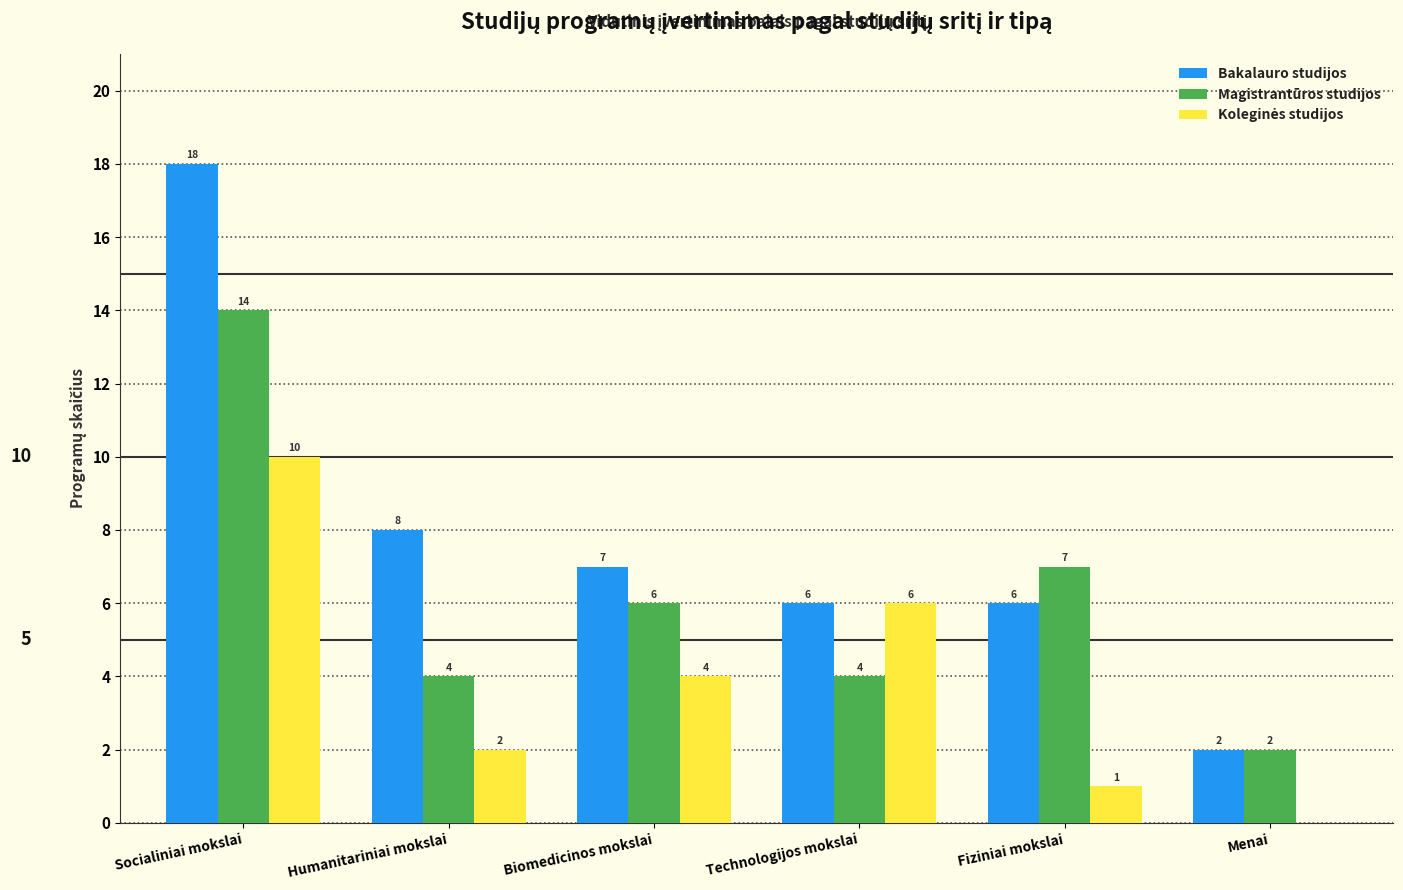

The Bakalauro studijos series shows 2 at Technologijos mokslai. True or false?

False